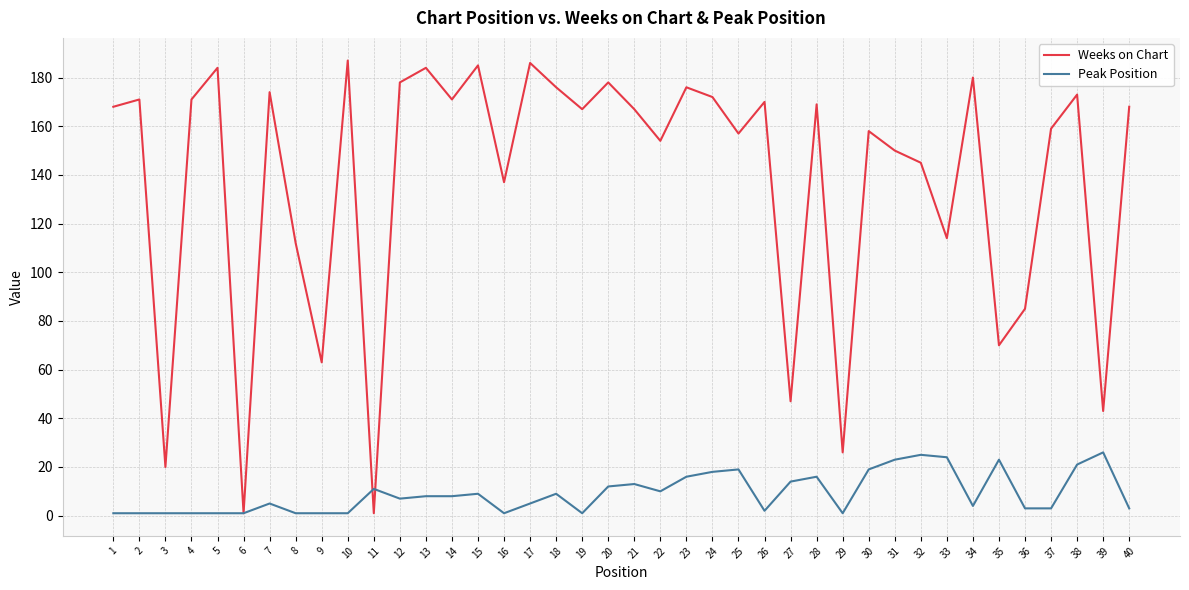

List the series in order of their overall mean, highest first.

Weeks on Chart, Peak Position